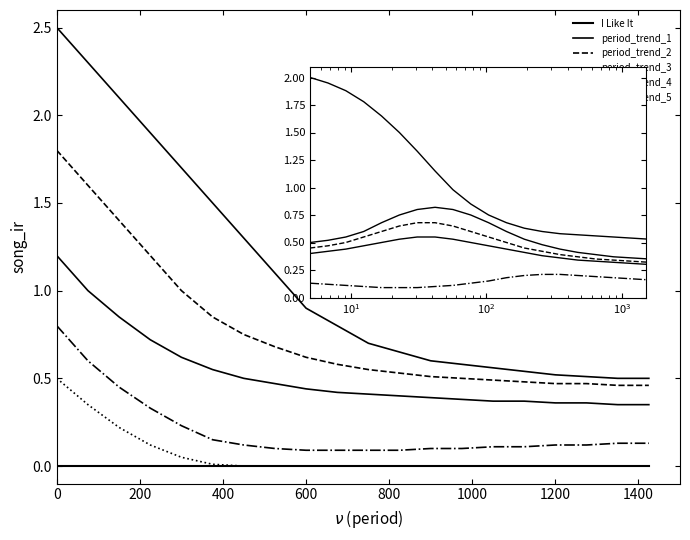

True or false: period_trend_2 and period_trend_3 cross at least once.

False